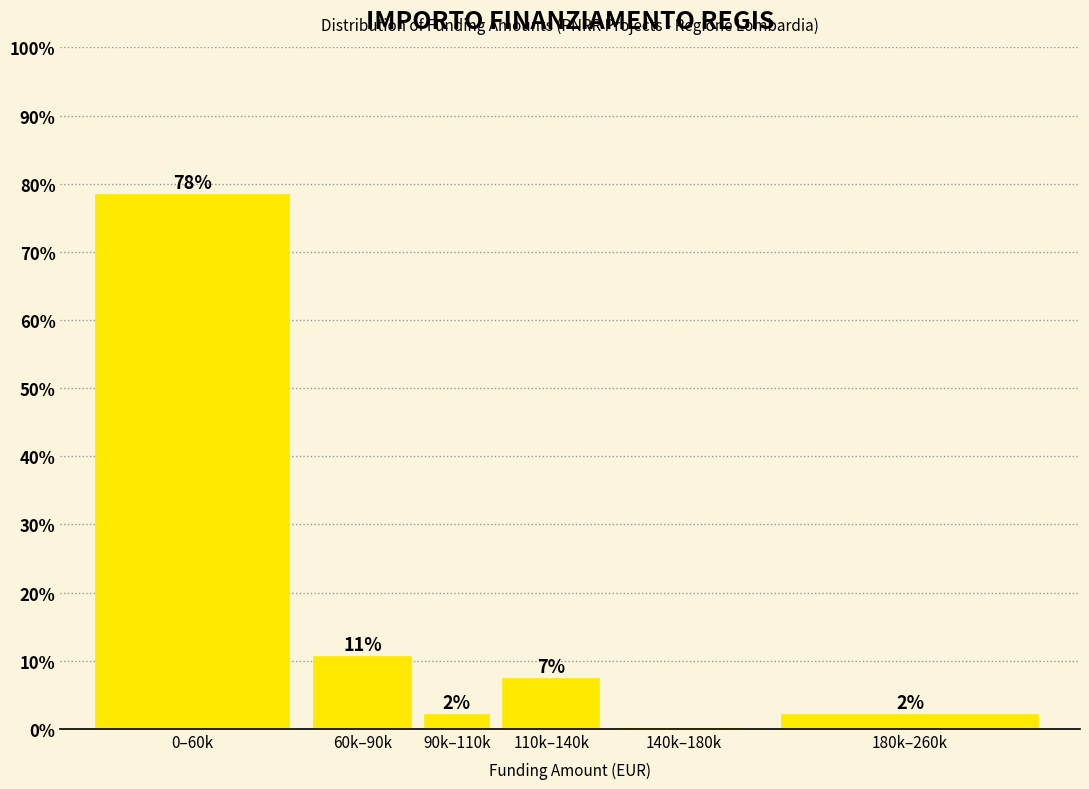

Between 0–60k and 140k–180k, which is larger?

0–60k